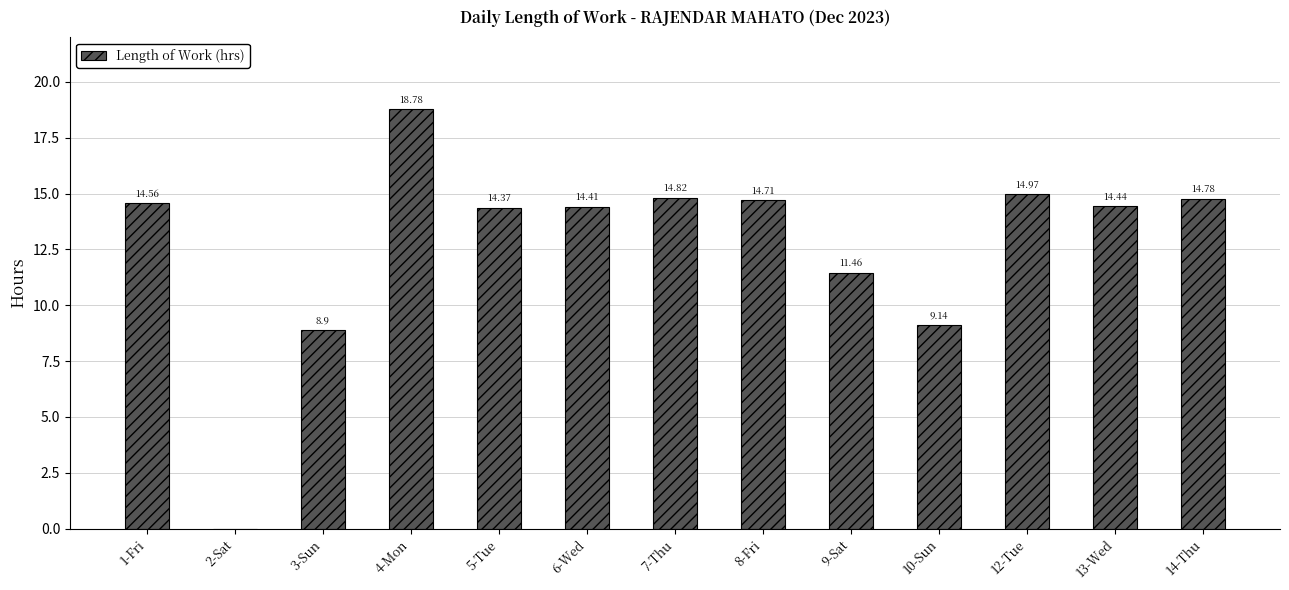

What is the sum of all values?

165.3